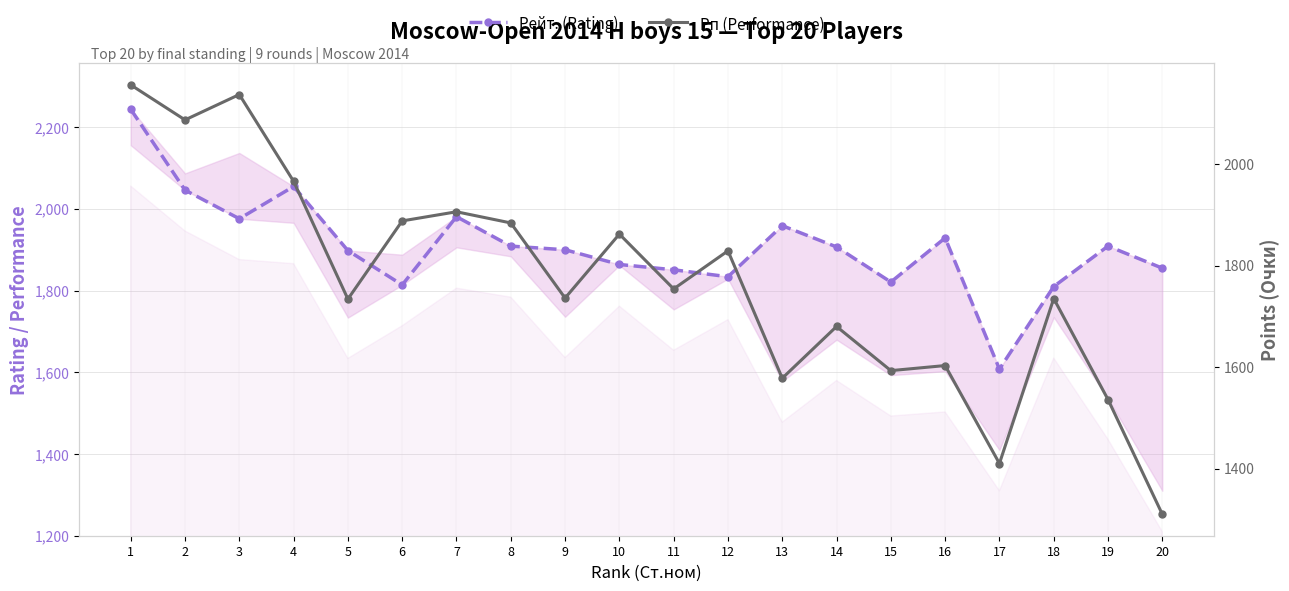

How many interior local valleys does the Рейт. (Rating) series have?

5